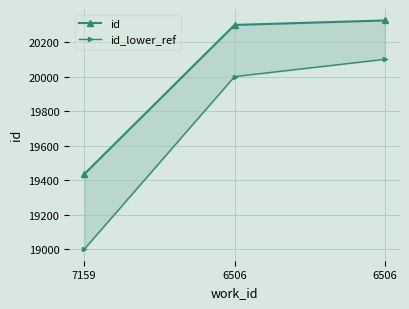

Rank the categories by id_lower_ref value from lowest to highest.

7159, 6506, 6506